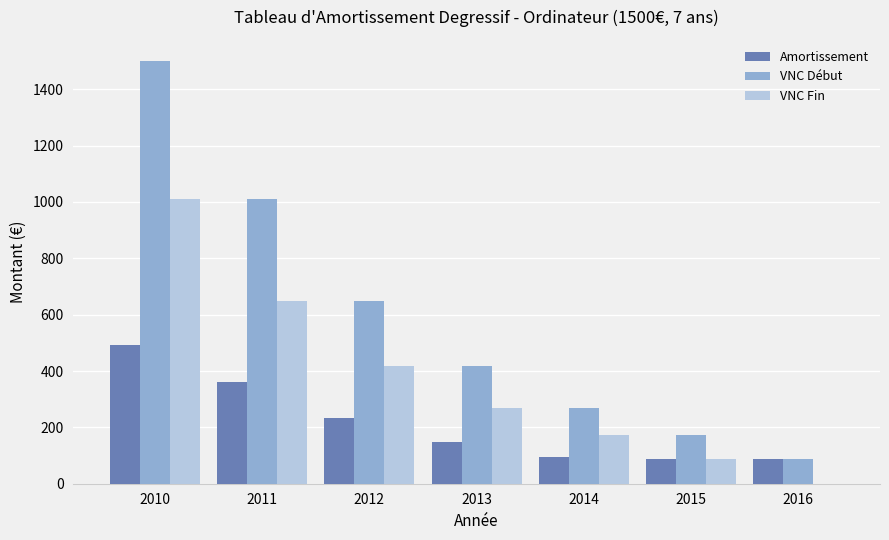

Is it true that VNC Début equals 233.8 at 2015?

False